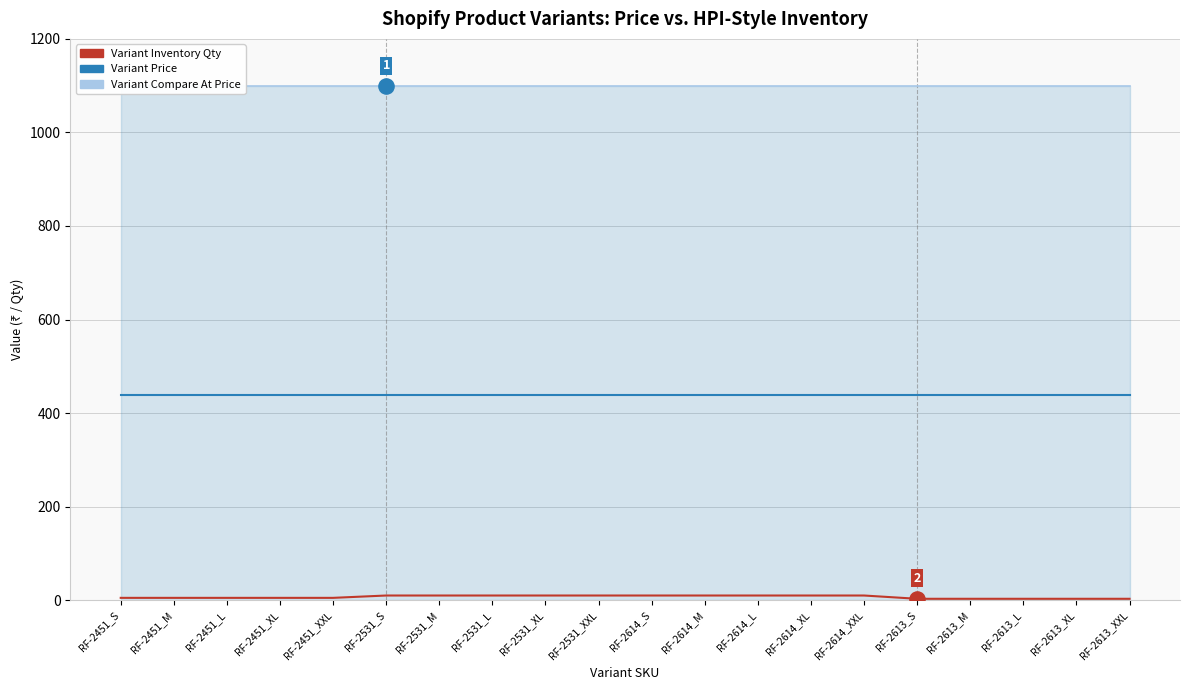

What are all the series names shown in the legend?

Variant Inventory Qty, Variant Price, Variant Compare At Price